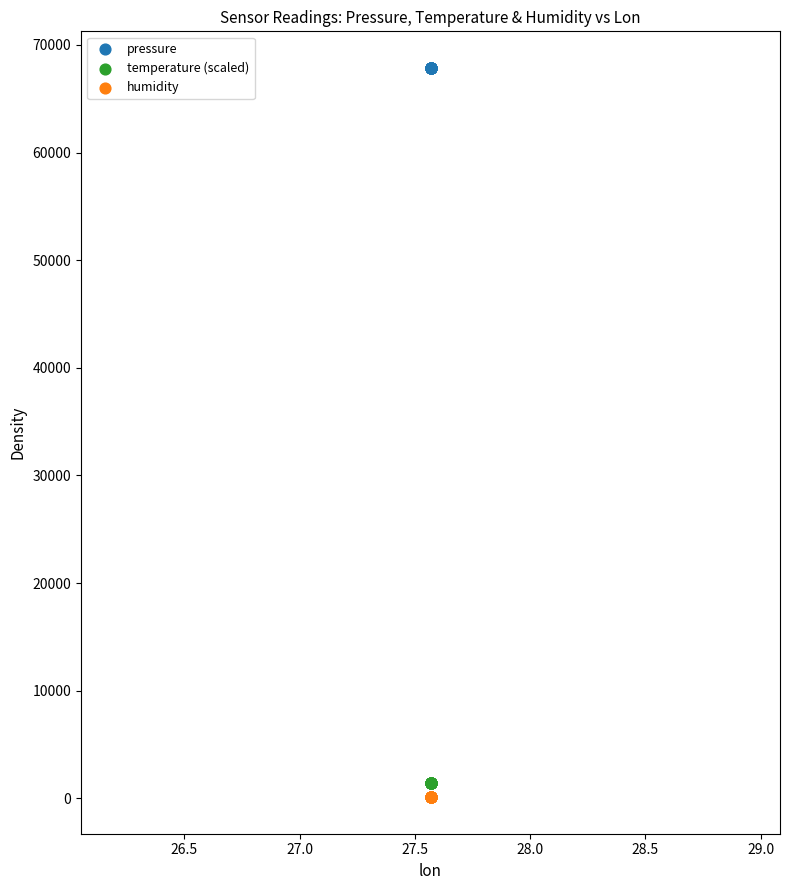

Which series reaches the maximum Y coordinate?

pressure